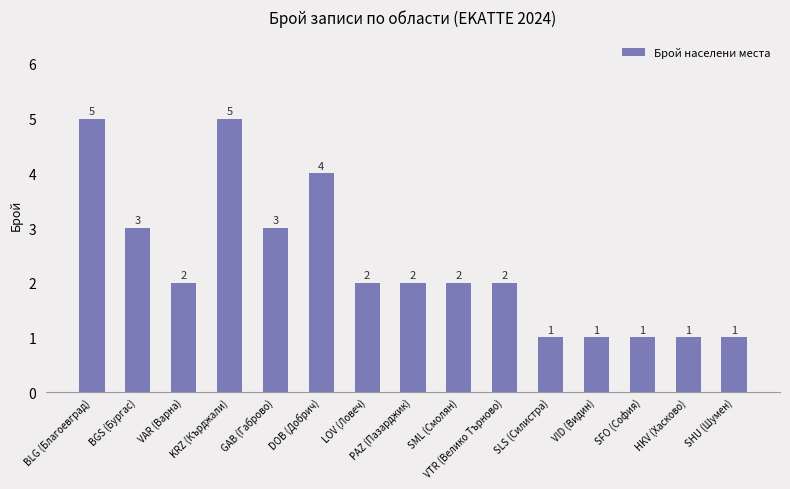

What is the approximate value at SML (Смолян)?

2